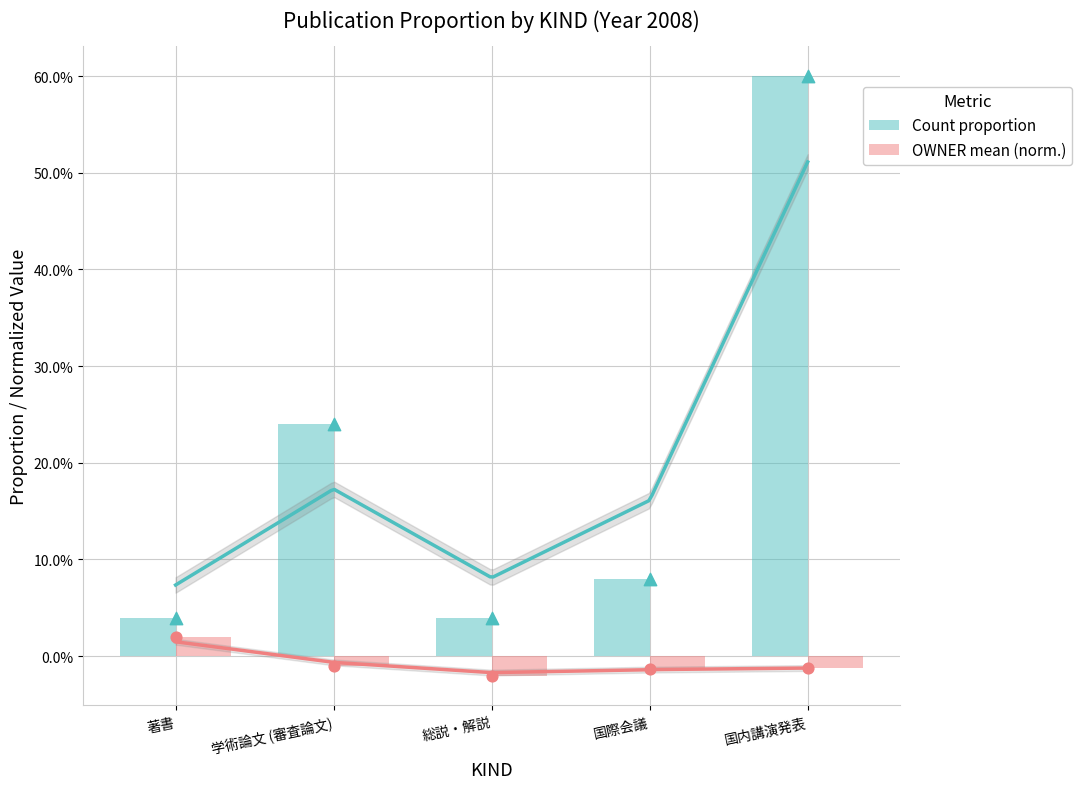

Is the value of Count proportion at 総説・解説 greater than the value of OWNER mean (norm.) at 総説・解説?

Yes